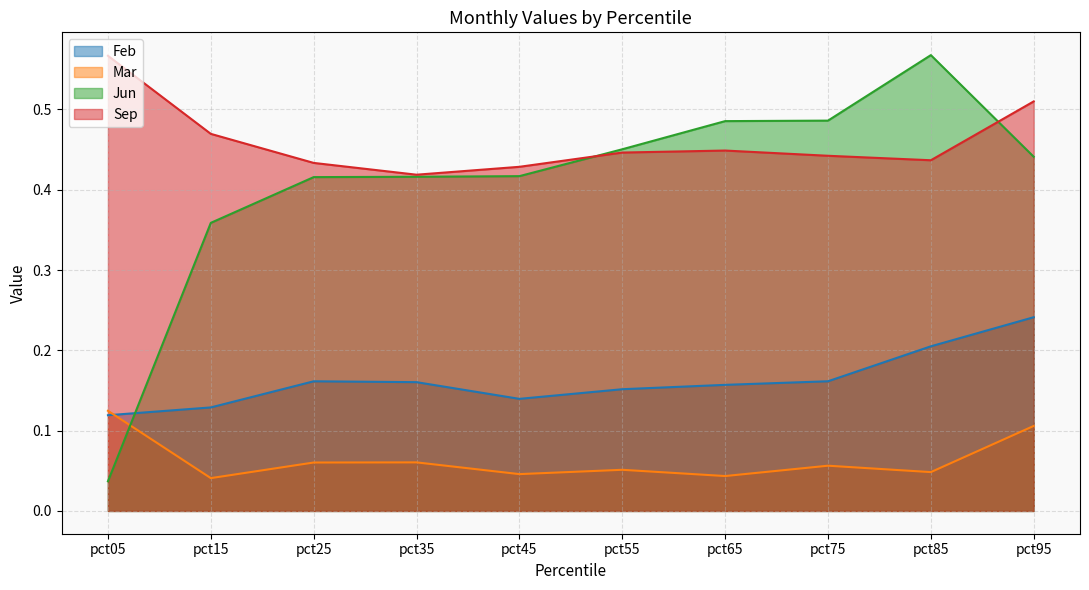

Which series has the widest spread of values?

Jun